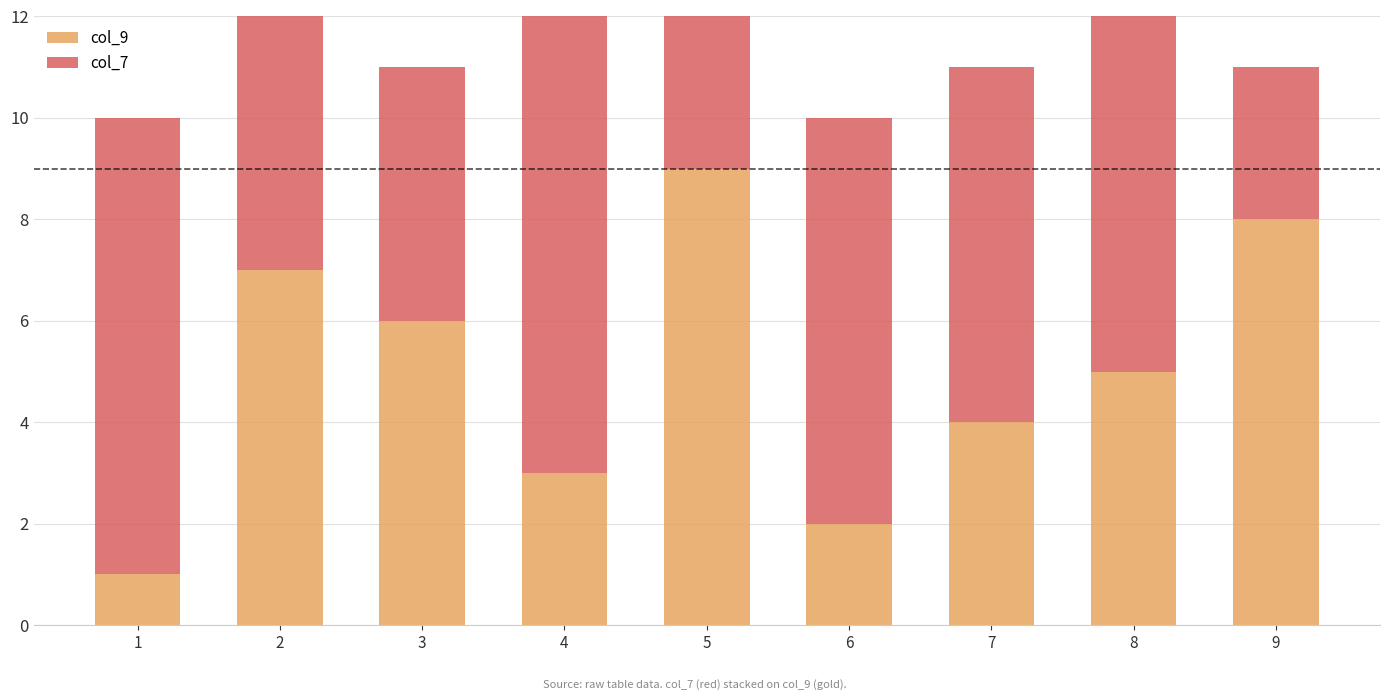

At which category is the sum across all series the highest?

2